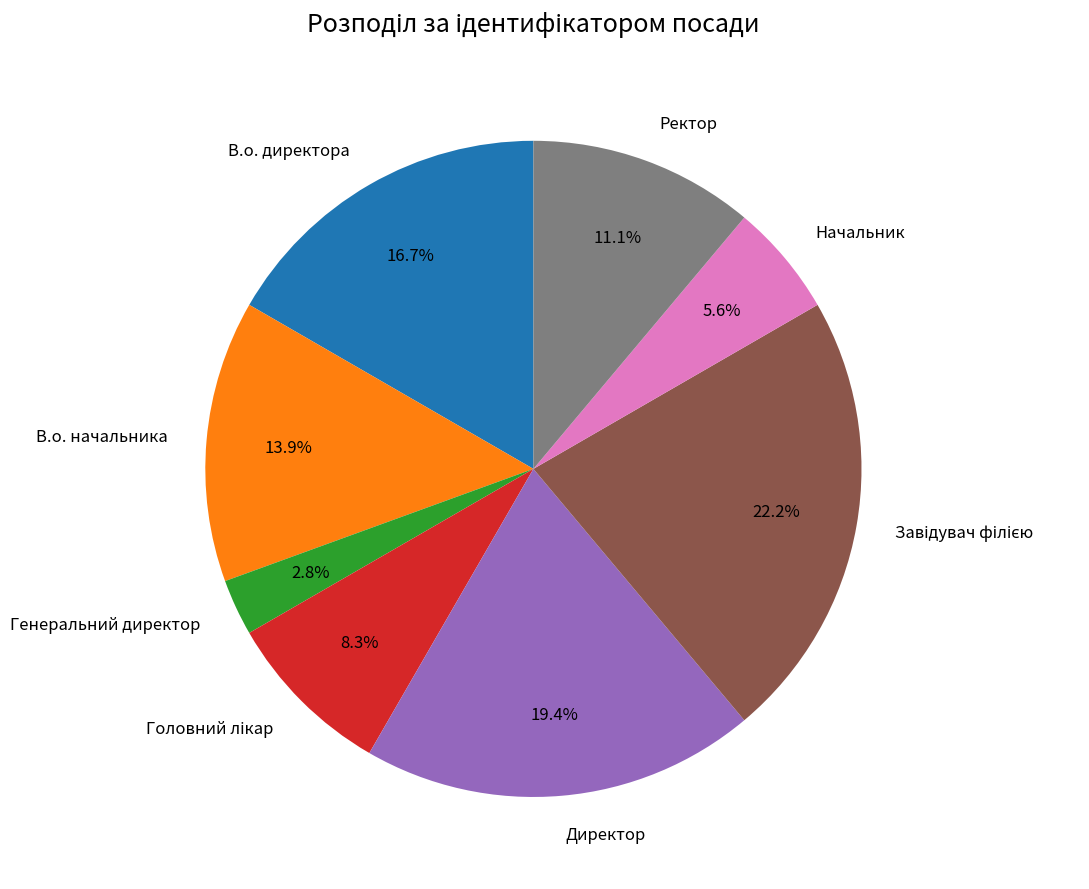

Is there a majority slice in this chart?

No